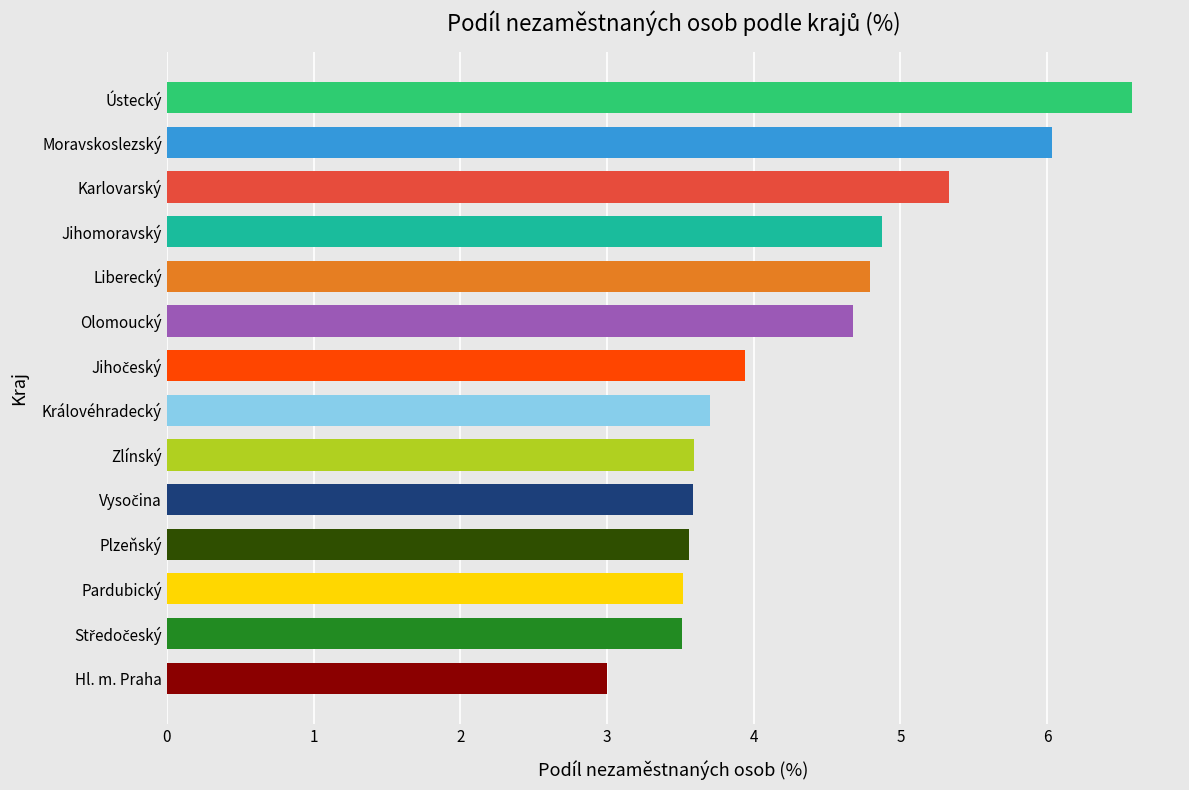

Read the value at Jihomoravský.

4.9